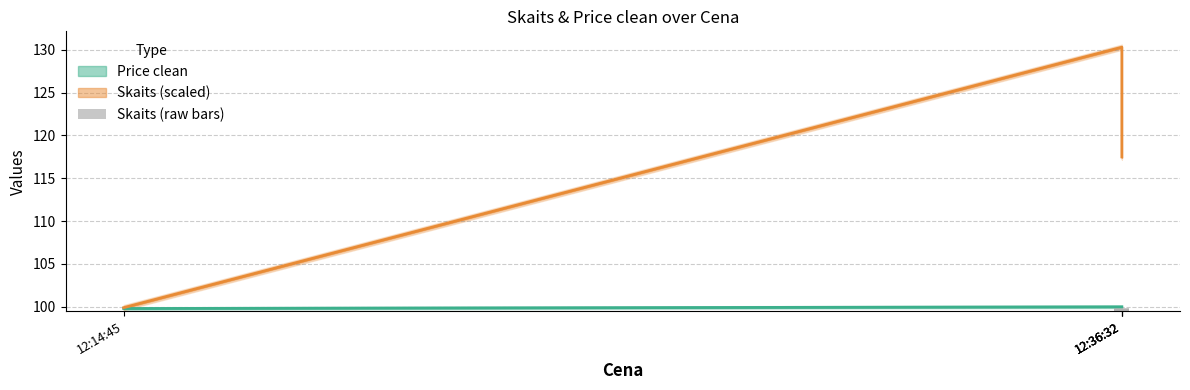

What is the label of the 3rd bar from the right?

12:36:32